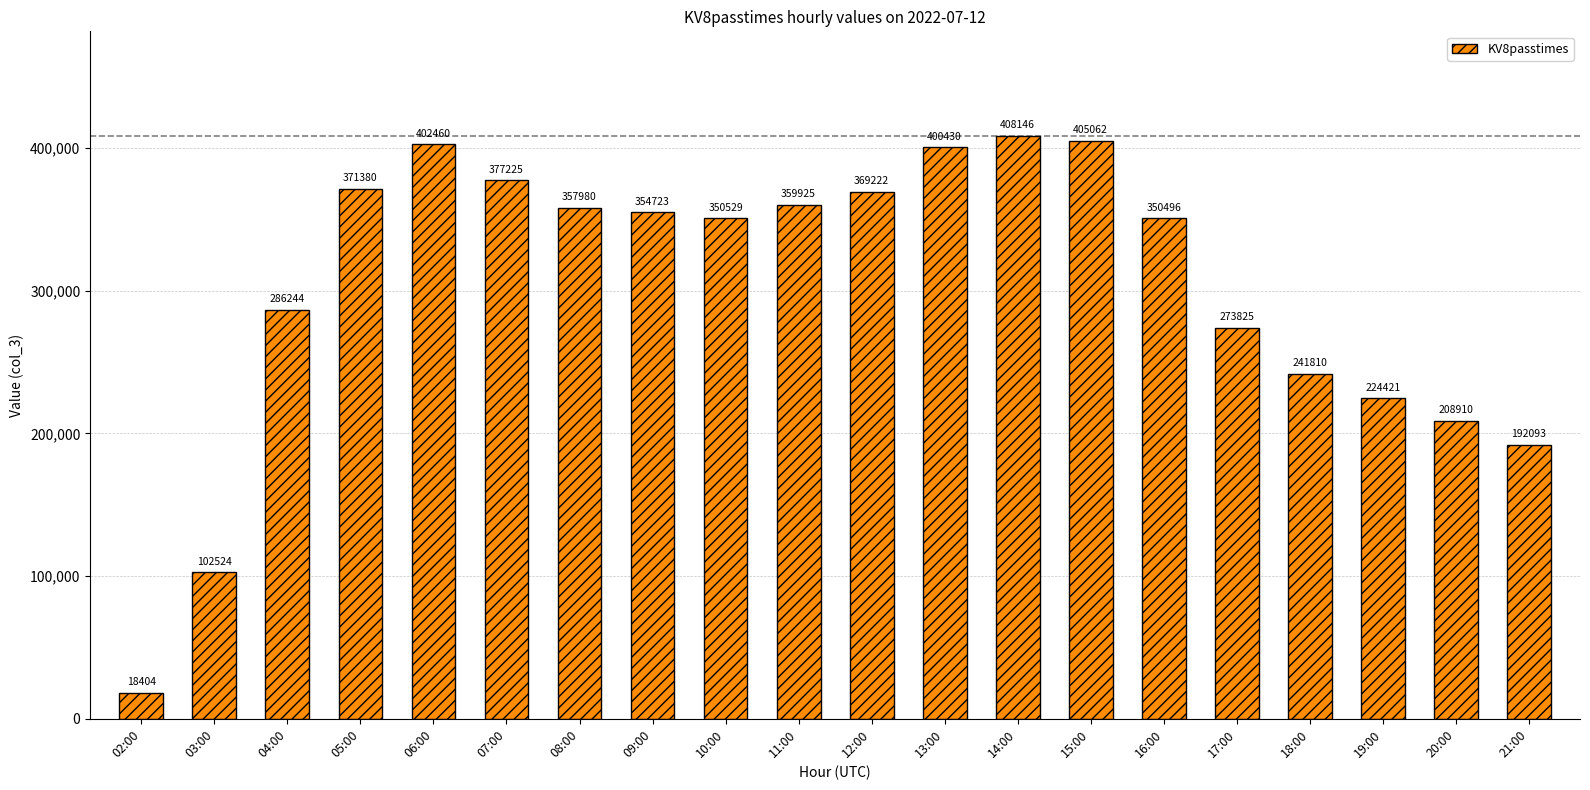

What is the value of the 12th bar from the left?

400430